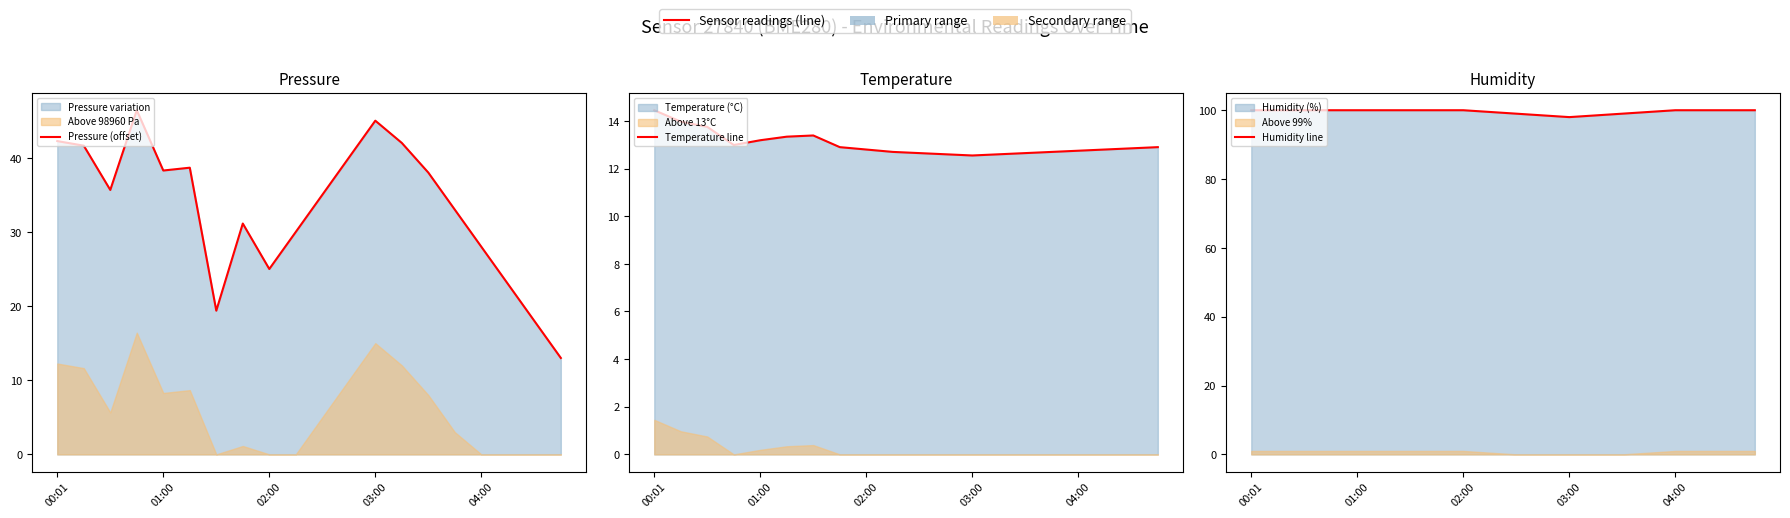

In Humidity line, how many points are lower than both neighbors (excluding endpoints)?

1